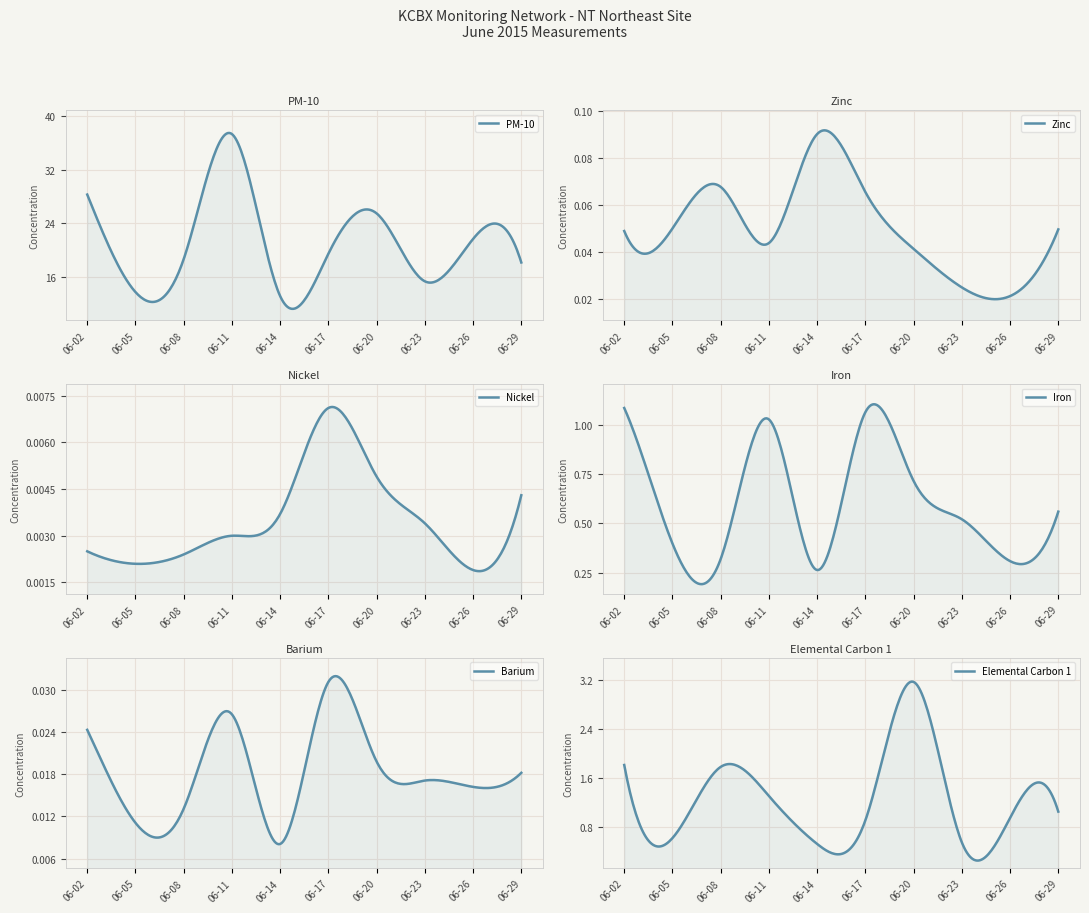

At how many categories does at least one series exceed 32?

1